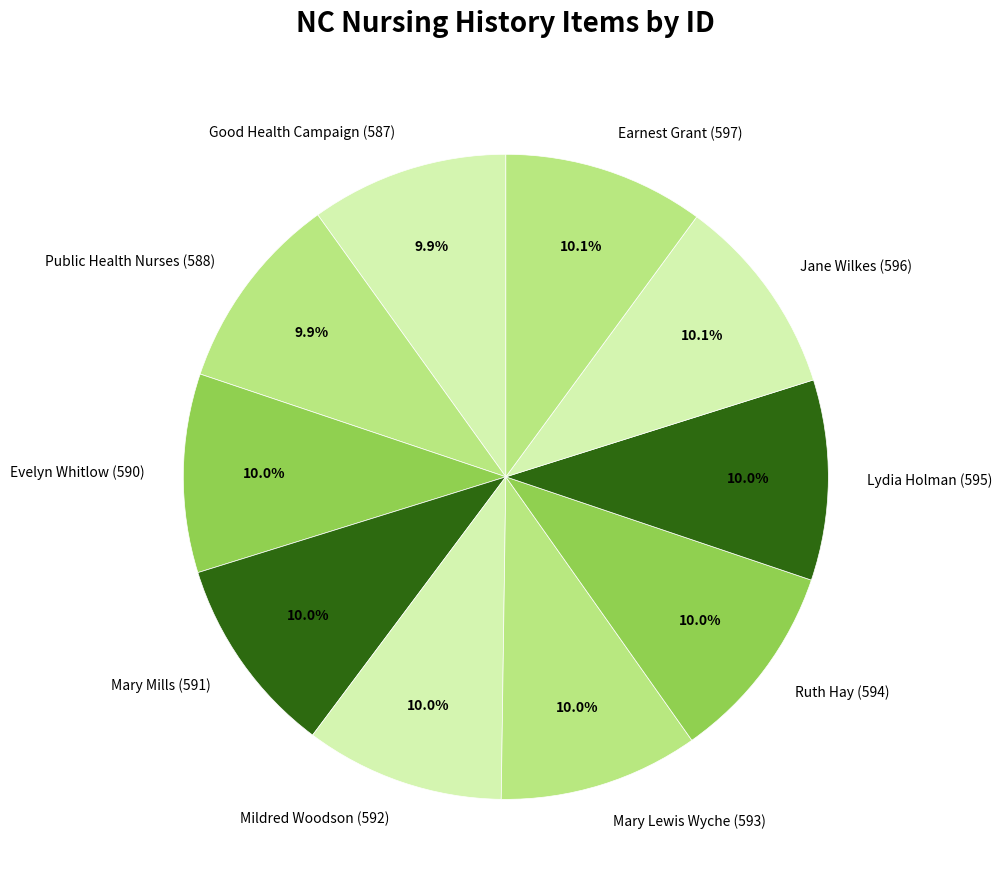

Approximately how many times larger is the value at Lydia Holman (595) compared to Mary Mills (591)?

1.0